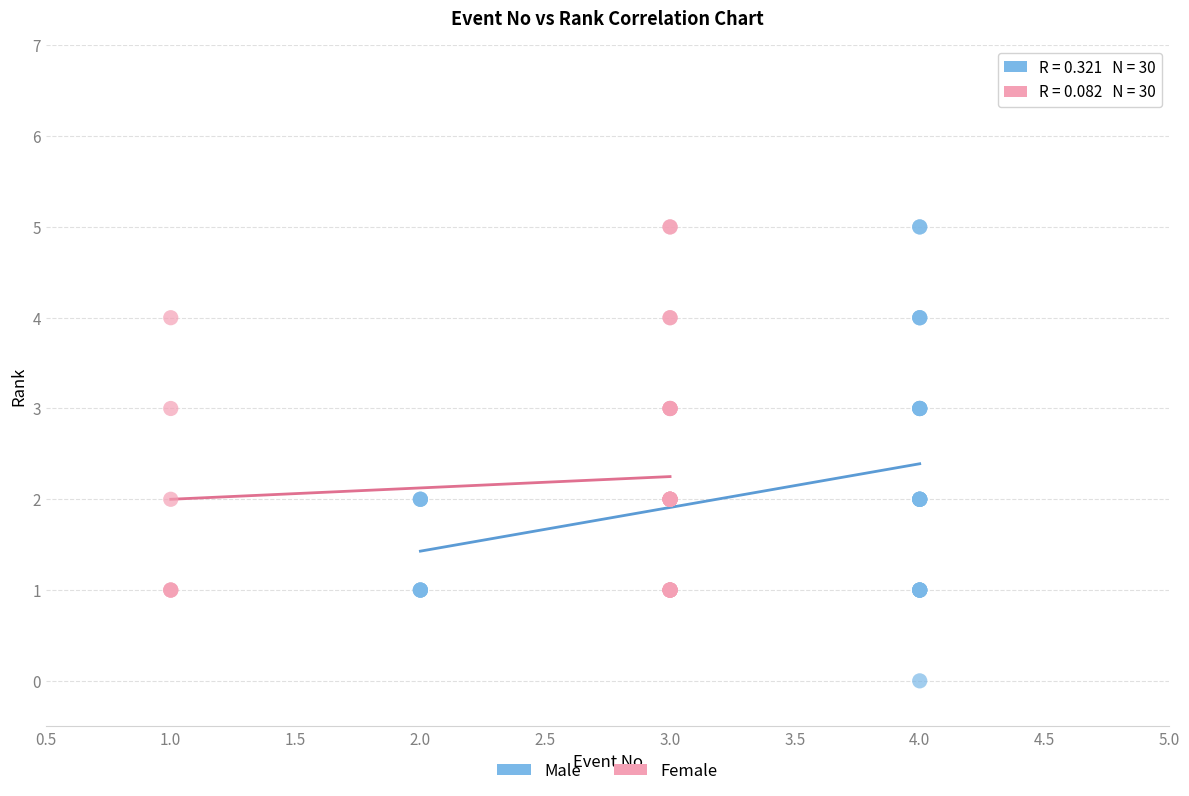

Which series has the largest Y range (max minus min)?

Male